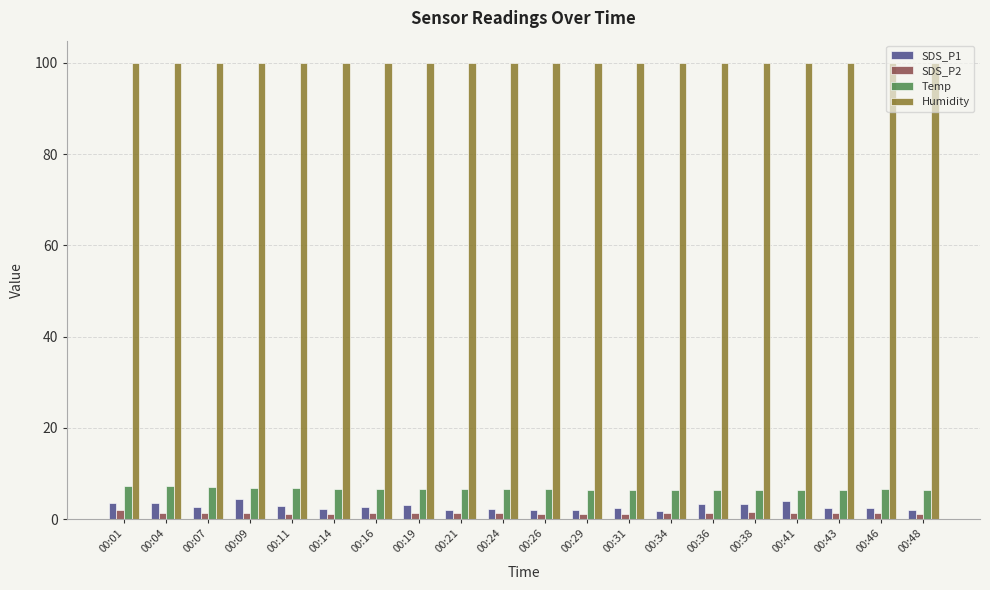

How many distinct data groups are displayed?

4